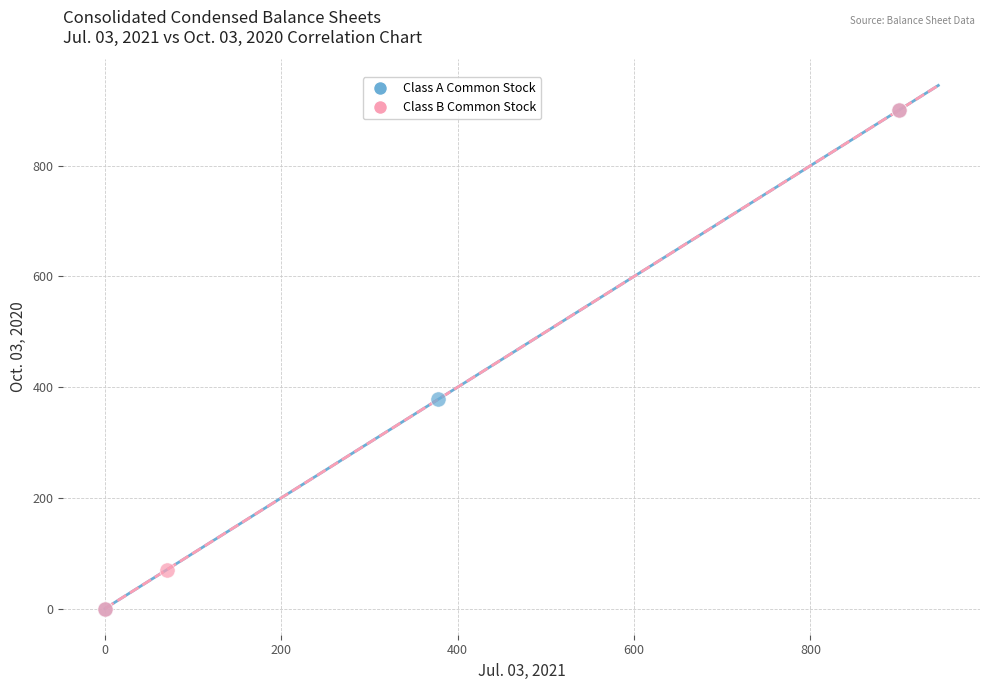

What are all the series names shown in the legend?

Class A Common Stock, Class B Common Stock